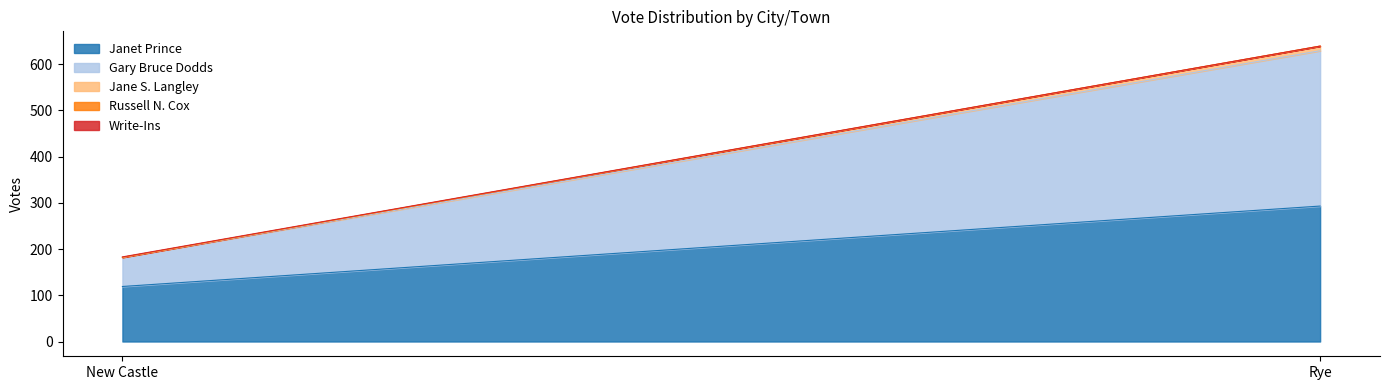

Which category has the highest value in the Janet Prince series?

Rye